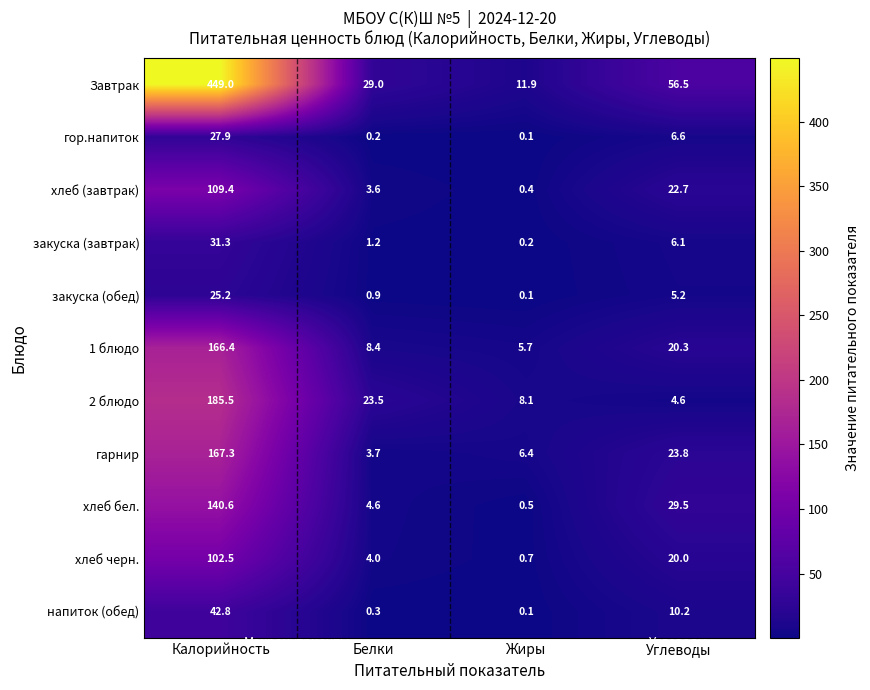

Which series has the largest total across all categories?

Завтрак